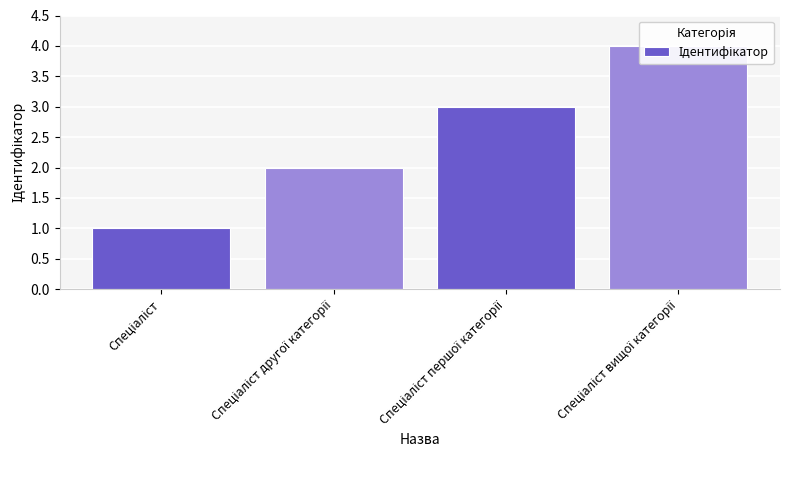

What value does the data have at Спеціаліст другої категорії?

2